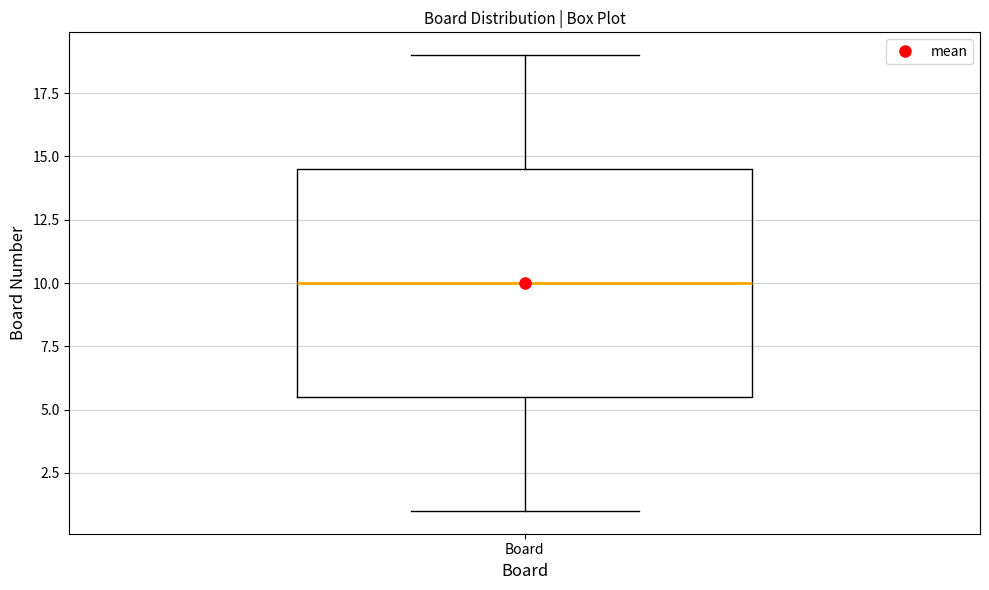

Read this box plot against the y-axis: the position of the median line, the range covered by the box, and the ends of both whiskers. The values are not printed on the chart, so give them approximately, as read against the axis.

median 10.0, box 5.5 to 14.5, whiskers 1.0 to 19.0